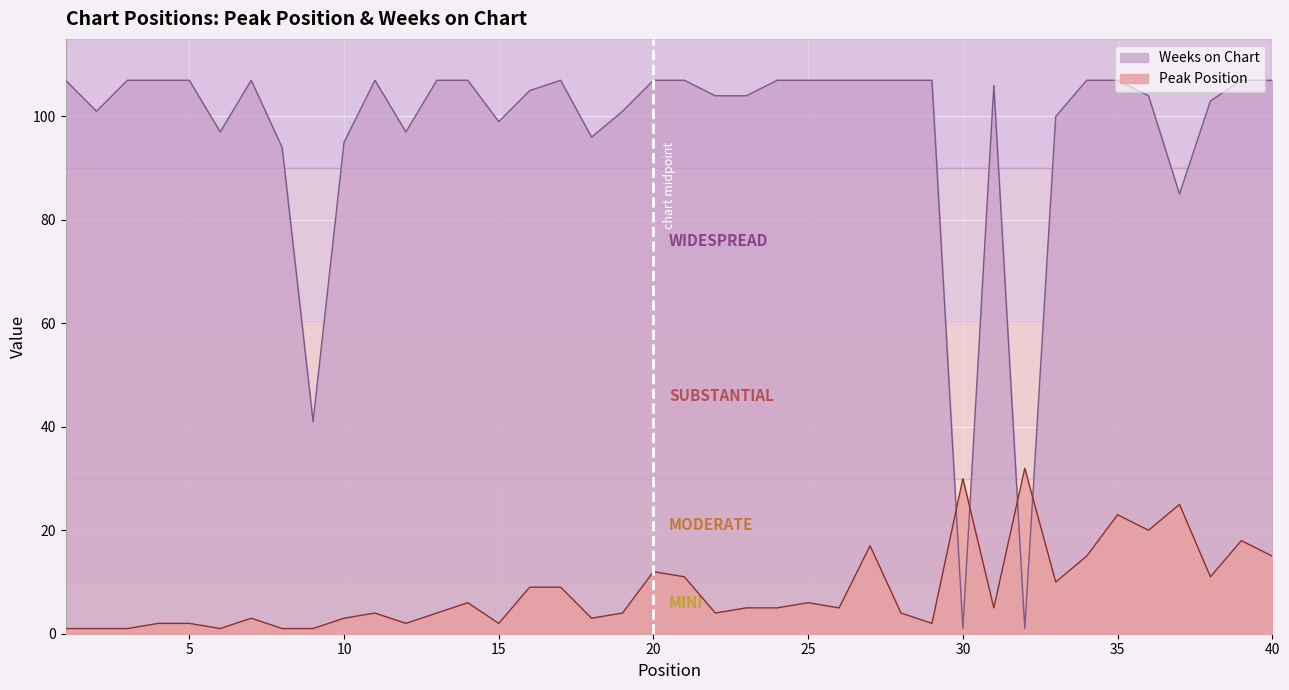

Reading right to left, extract all data points from this chart.

Peak Position: 40=15	39=18	38=11	37=25	36=20	35=23	34=15	33=10	32=32	31=5	30=30	29=2	28=4	27=17	26=5	25=6	24=5	23=5	22=4	21=11	20=12	19=4	18=3	17=9	16=9	15=2	14=6	13=4	12=2	11=4	10=3	9=1	8=1	7=3	6=1	5=2	4=2	3=1	2=1	1=1
Weeks on Chart: 40=107	39=107	38=103	37=85	36=104	35=107	34=107	33=100	32=1	31=106	30=1	29=107	28=107	27=107	26=107	25=107	24=107	23=104	22=104	21=107	20=107	19=101	18=96	17=107	16=105	15=99	14=107	13=107	12=97	11=107	10=95	9=41	8=94	7=107	6=97	5=107	4=107	3=107	2=101	1=107